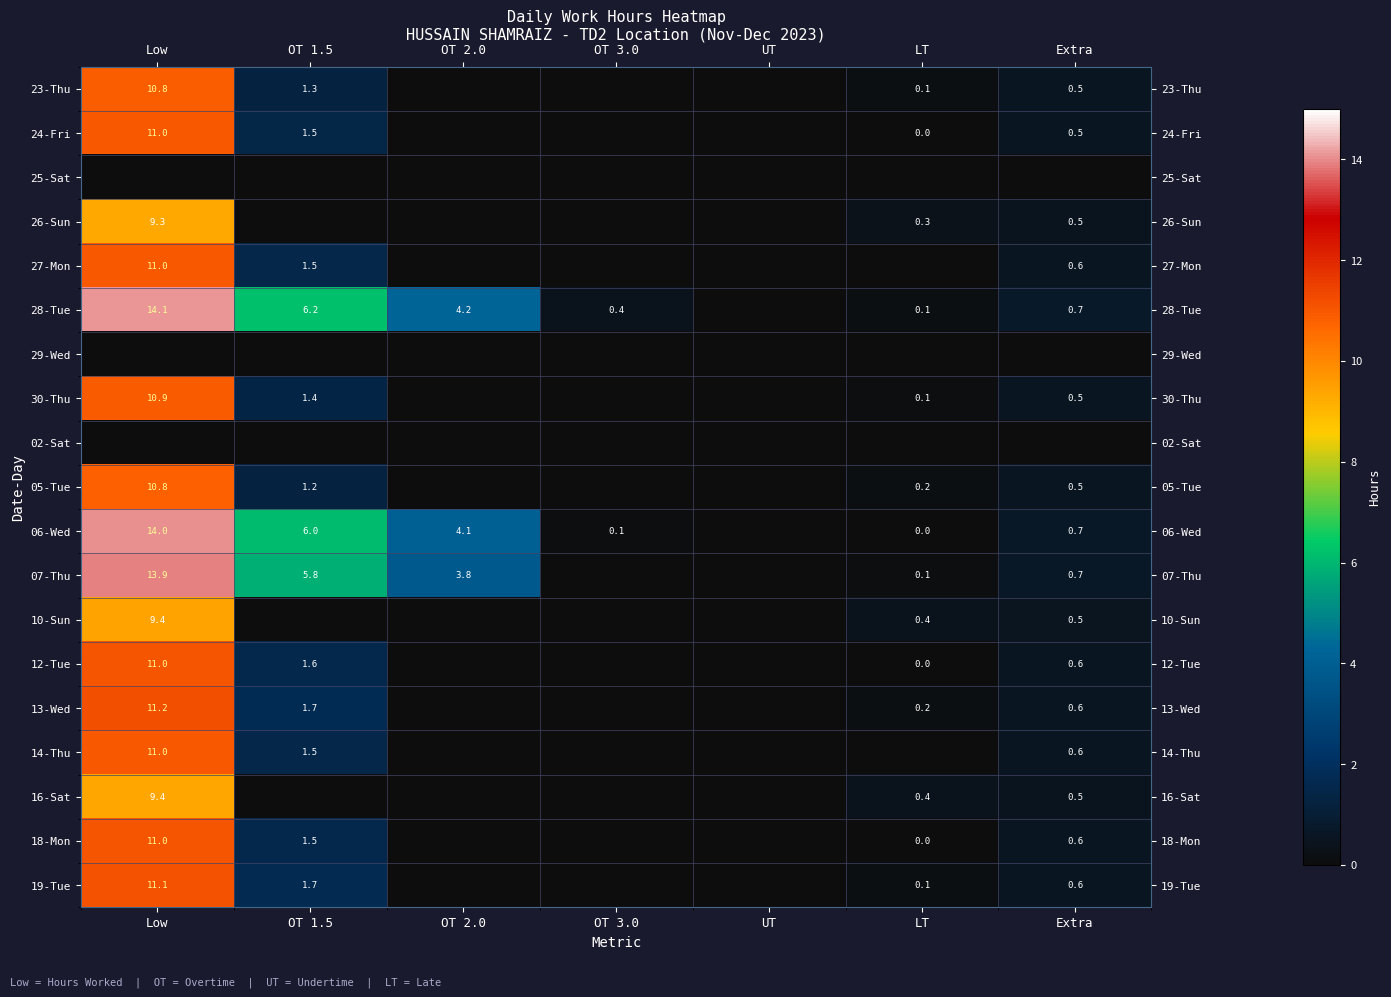

What is the spread (max minus min) of values at Extra?

0.7